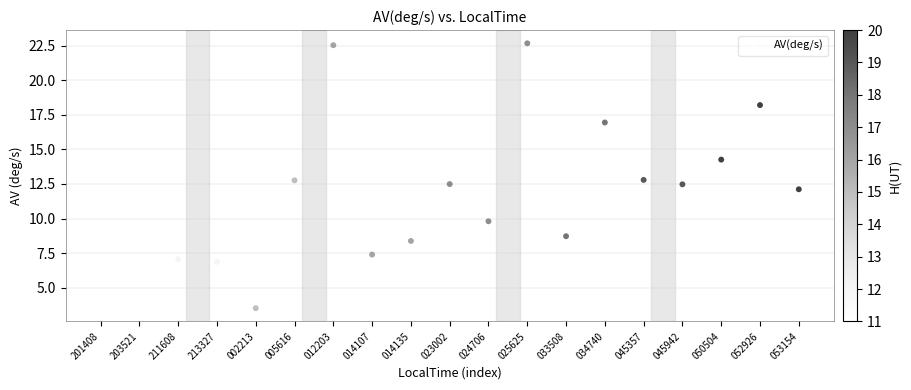

What is the range of Y values (max minus min)?

19.2